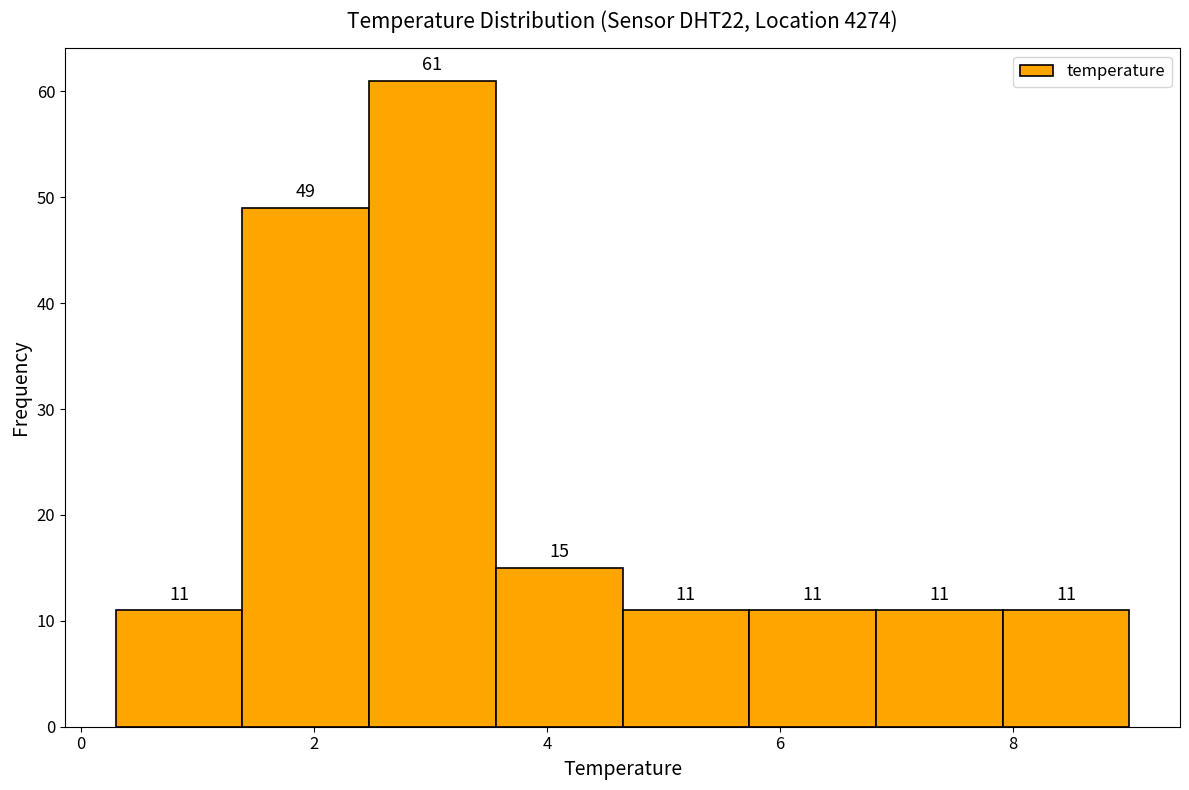

What is the height of the bar covering 0.4 to 1.4 on the x-axis? The bar edges are not printed on the chart, so give them approximately, as read against the axis.

11